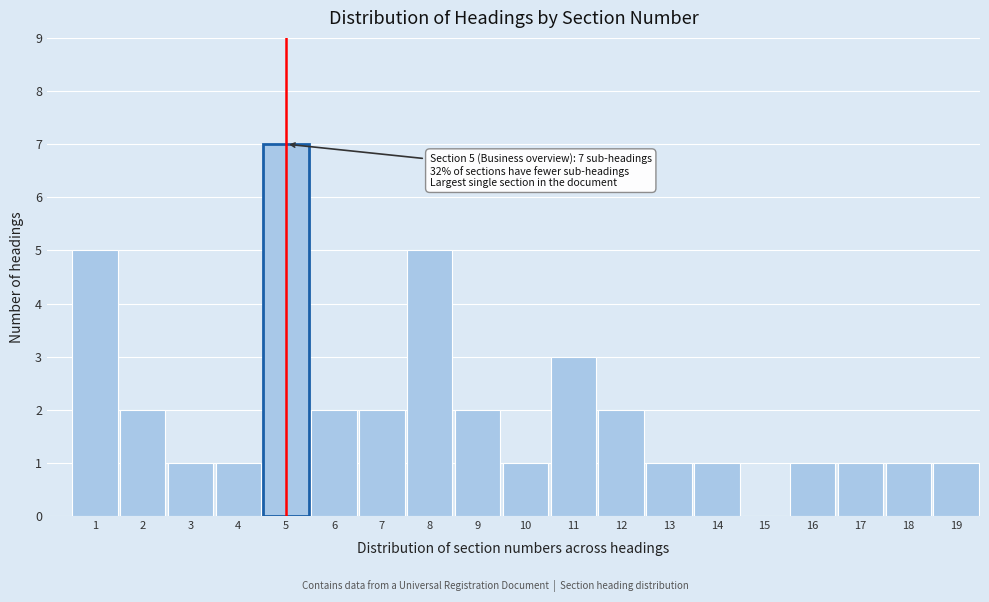

Reading right to left, transcribe all the data shown in this chart.

19=1	18=1	17=1	16=1	15=0	14=1	13=1	12=2	11=3	10=1	9=2	8=5	7=2	6=2	5=7	4=1	3=1	2=2	1=5